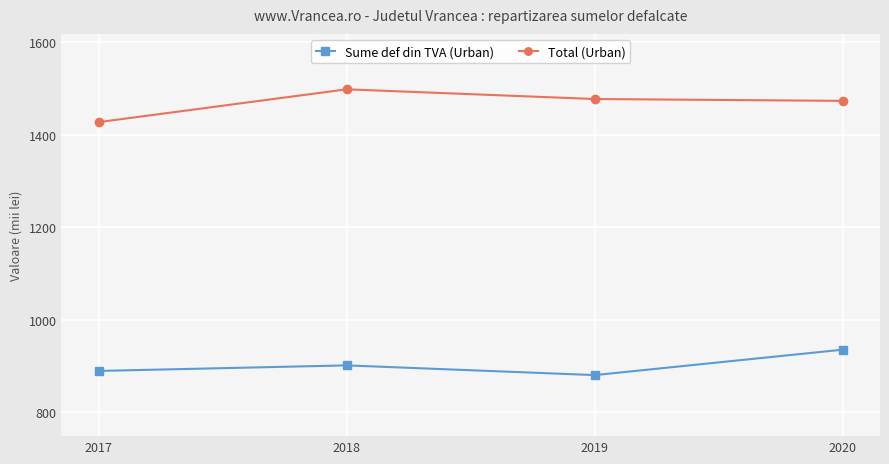

What value does the Total (Urban) series have at 2017, to the nearest 5?

1425